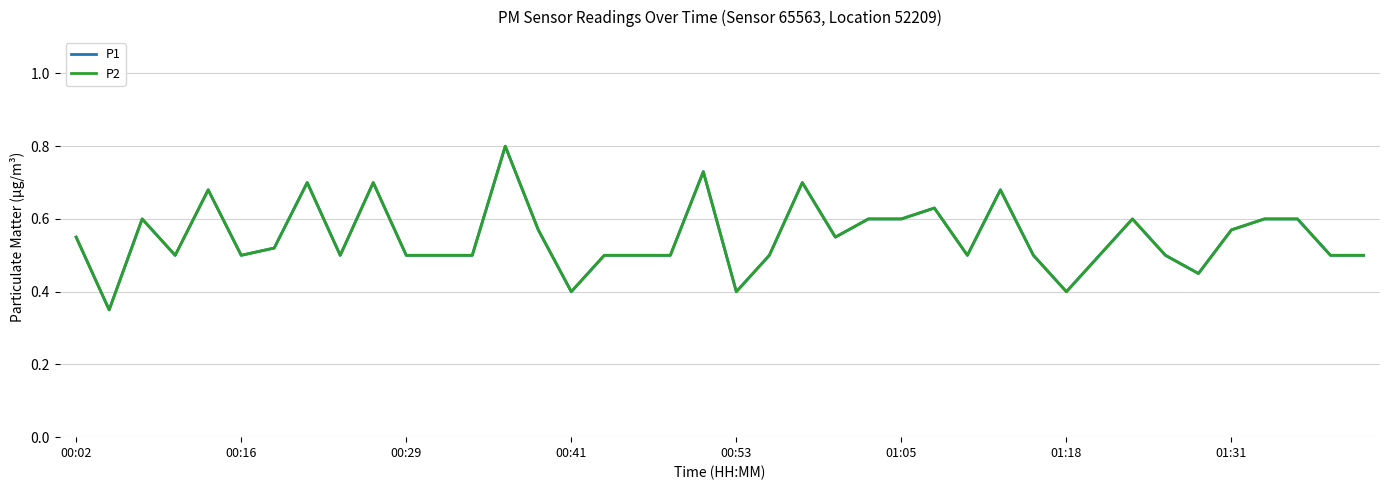

Is this an area chart (filled region under the line)?

No